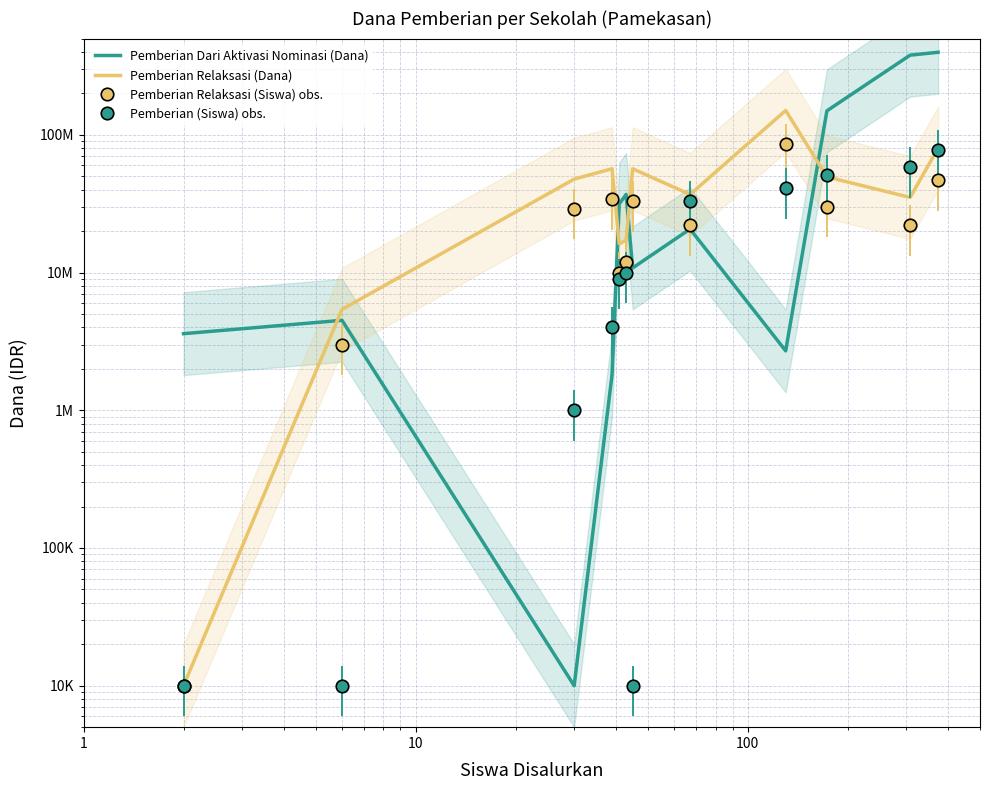

How many interior local valleys does the Pemberian Dari Aktivasi Nominasi (Dana) series have?

3